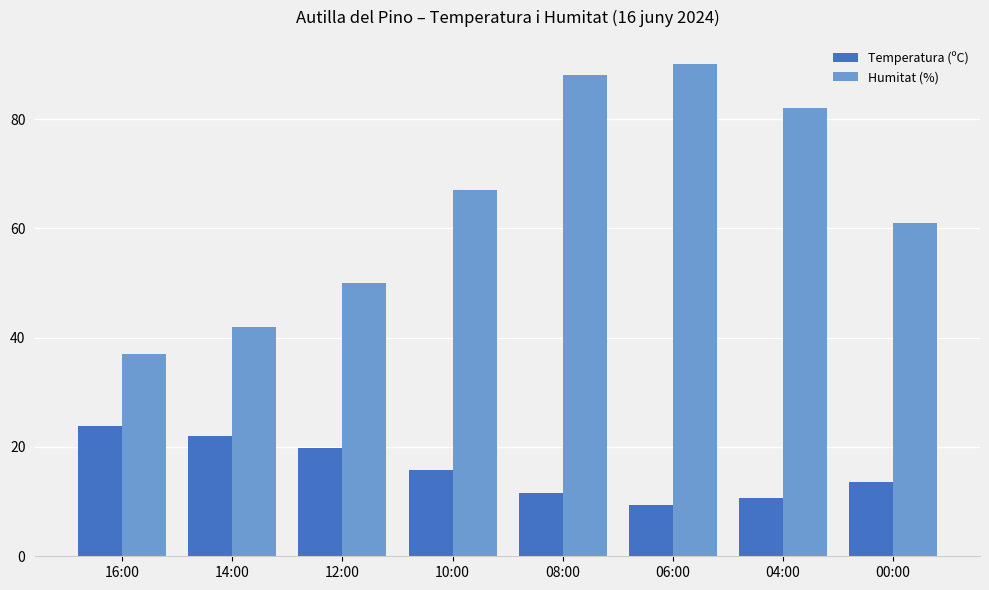

What is the label of the 2nd bar from the right?

04:00